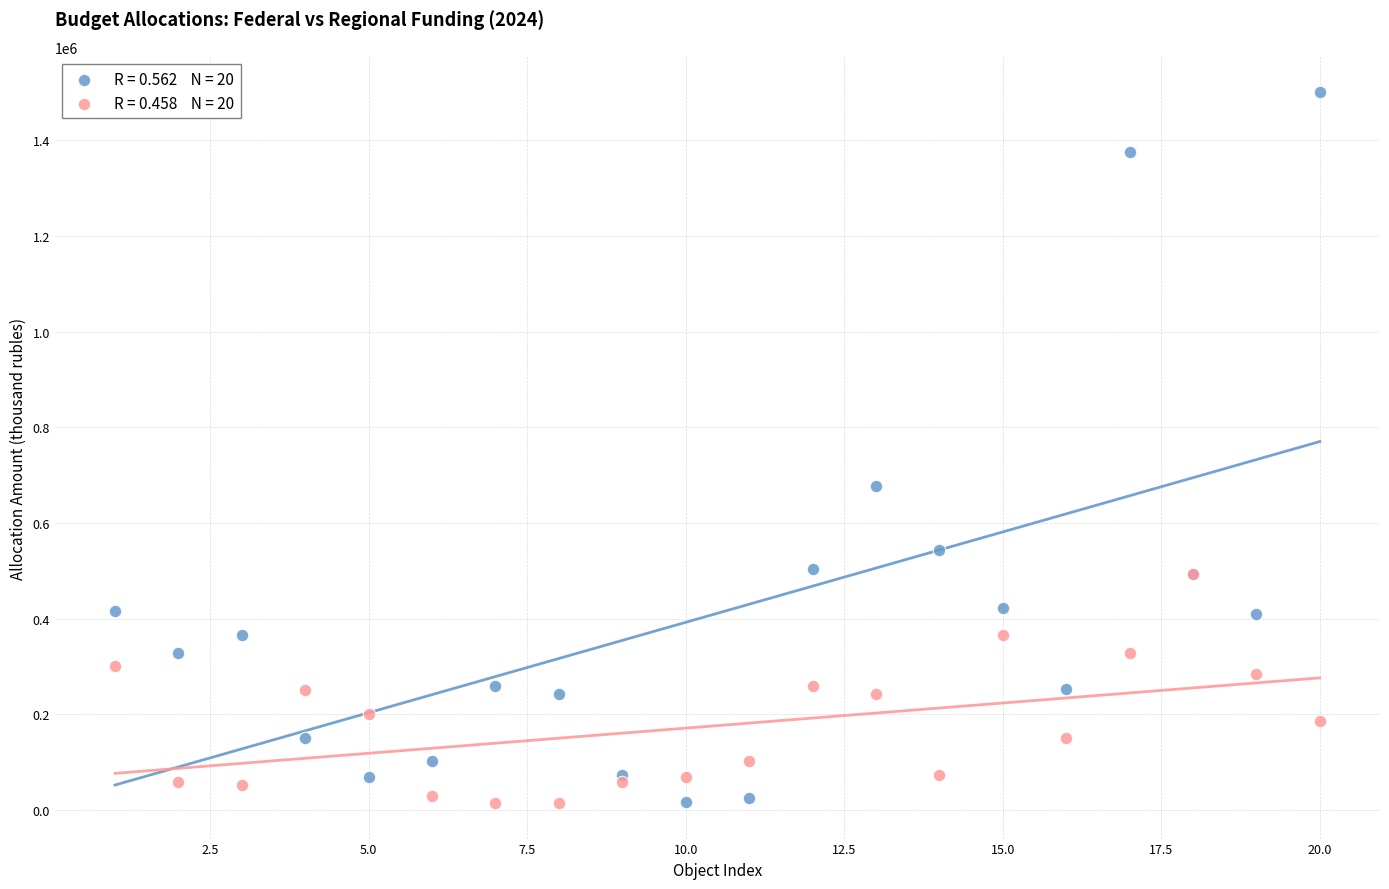

Across all series, what Y value is closest to 757311?

678133.8